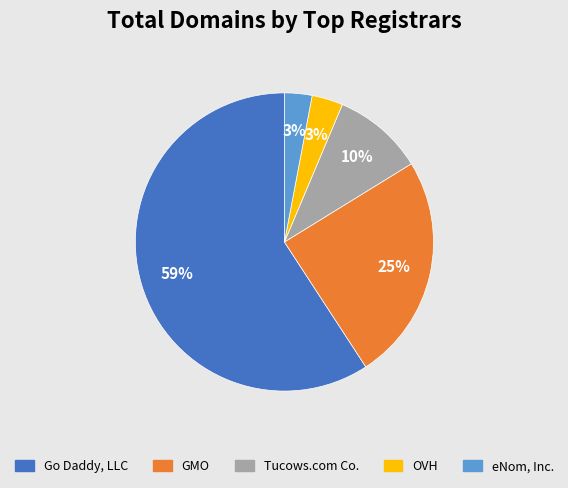

Does Go Daddy, LLC represent more than half of the total?

Yes